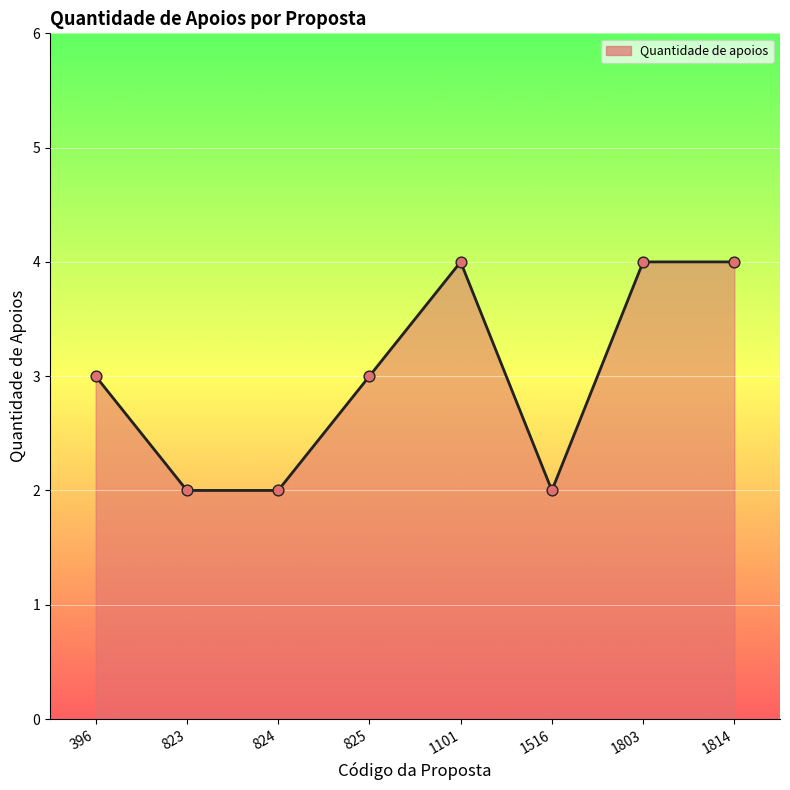

What is the ratio of the value at 1803 to the value at 823?

2.0